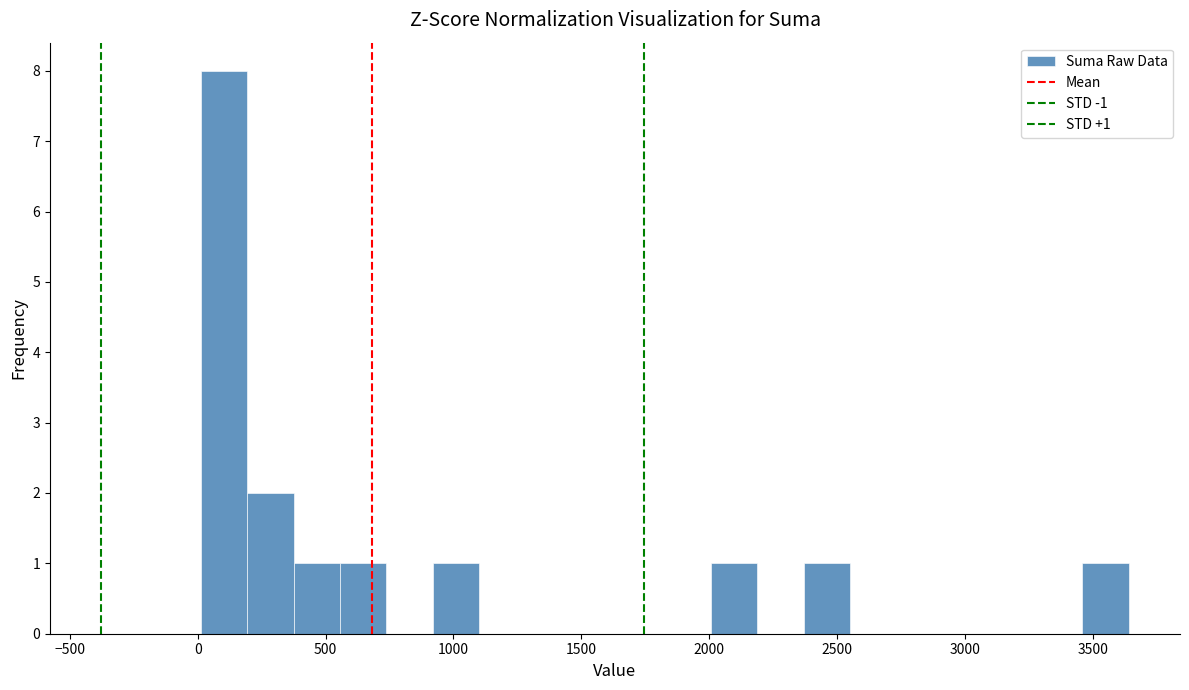

Around what value on the x-axis is the tallest bar? Give the approximate position of its centre, as read against the axis.

100